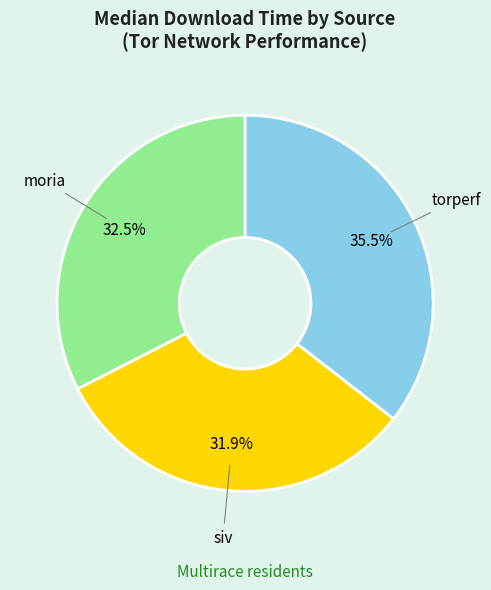

How many slices are in this pie chart?

3